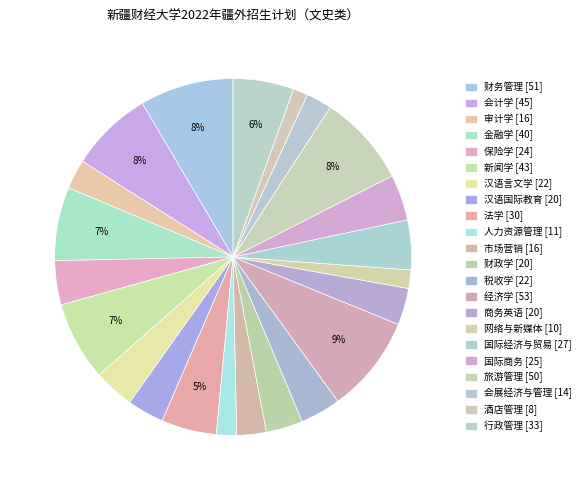

Between 汉语国际教育 [20] and 审计学 [16], which is larger?

汉语国际教育 [20]